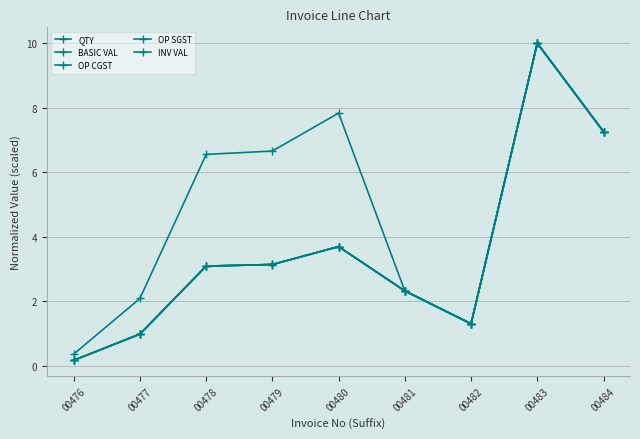

What is the difference between the second highest and minimum values in the OP CGST series?

7.1